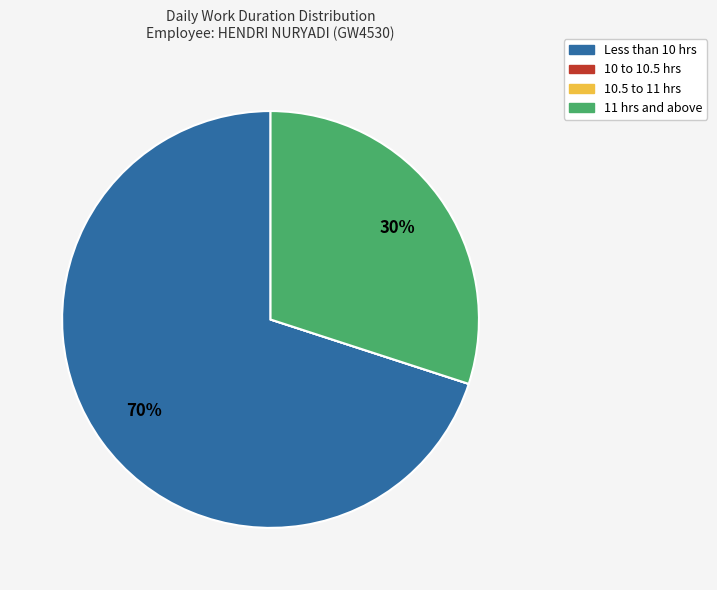

Does any single category account for the majority?

Yes